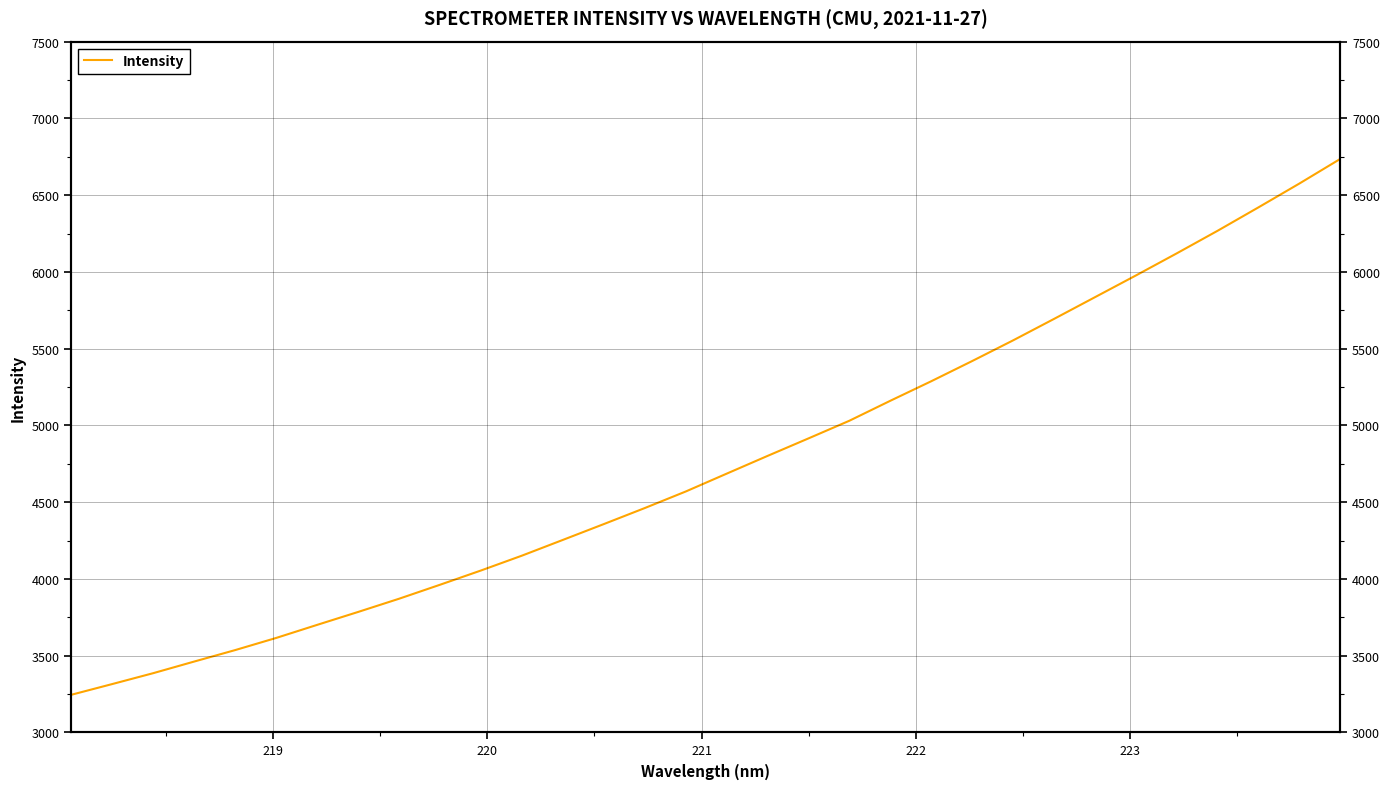

What is the smallest value displayed?

3245.2